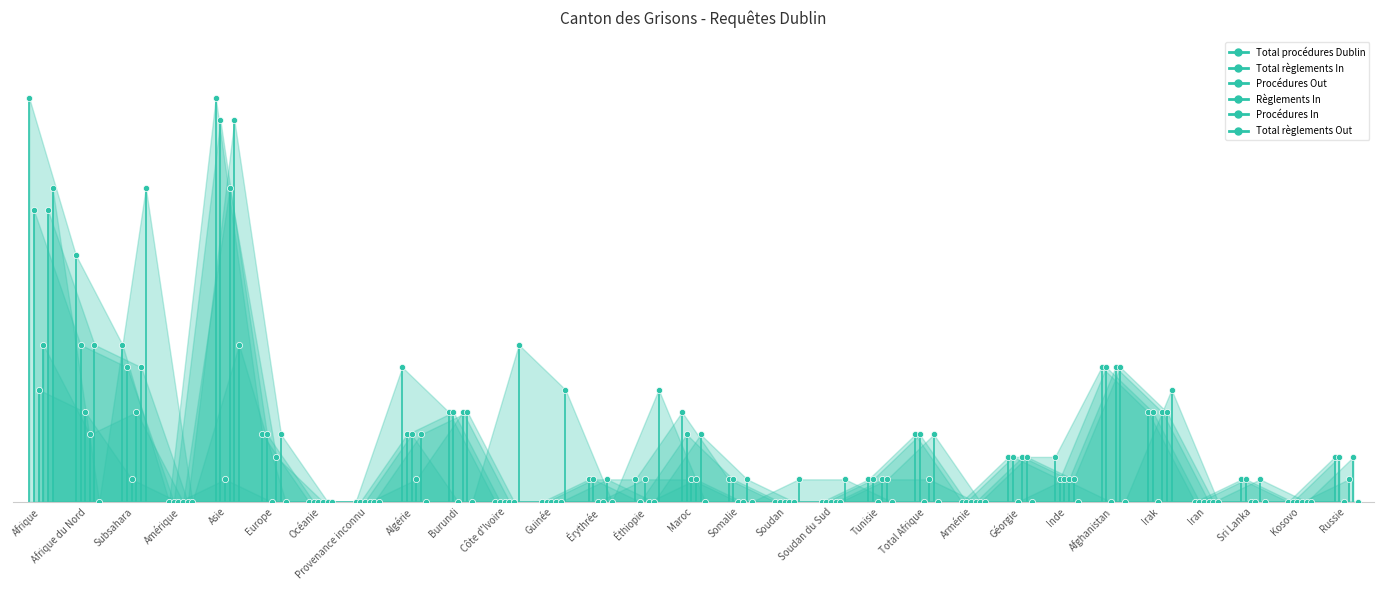

Which series reaches the minimum Y coordinate?

Total procédures Dublin